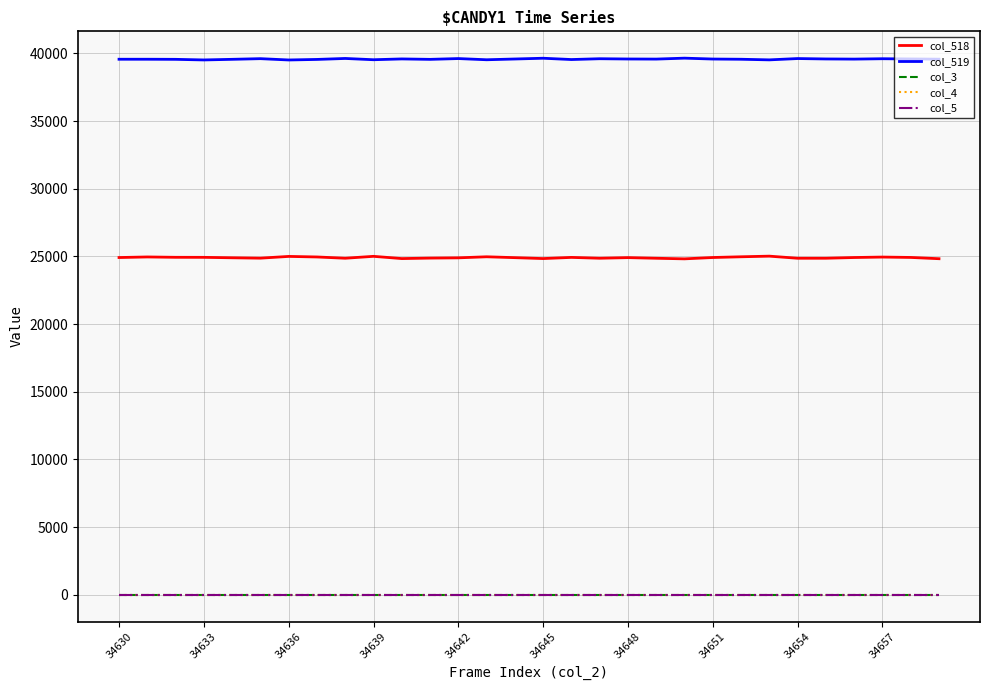

Does the chart display data point markers on the line(s)?

No